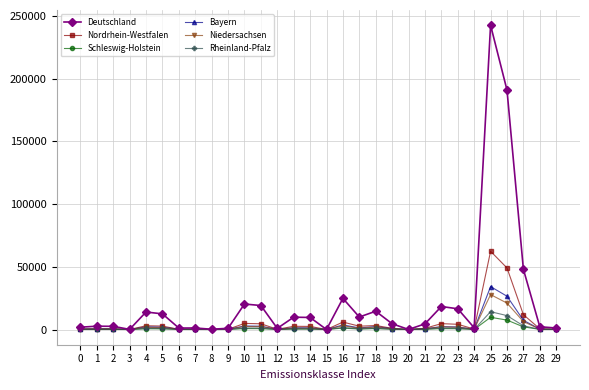

What is the difference between the highest and lowest values at 3?

86